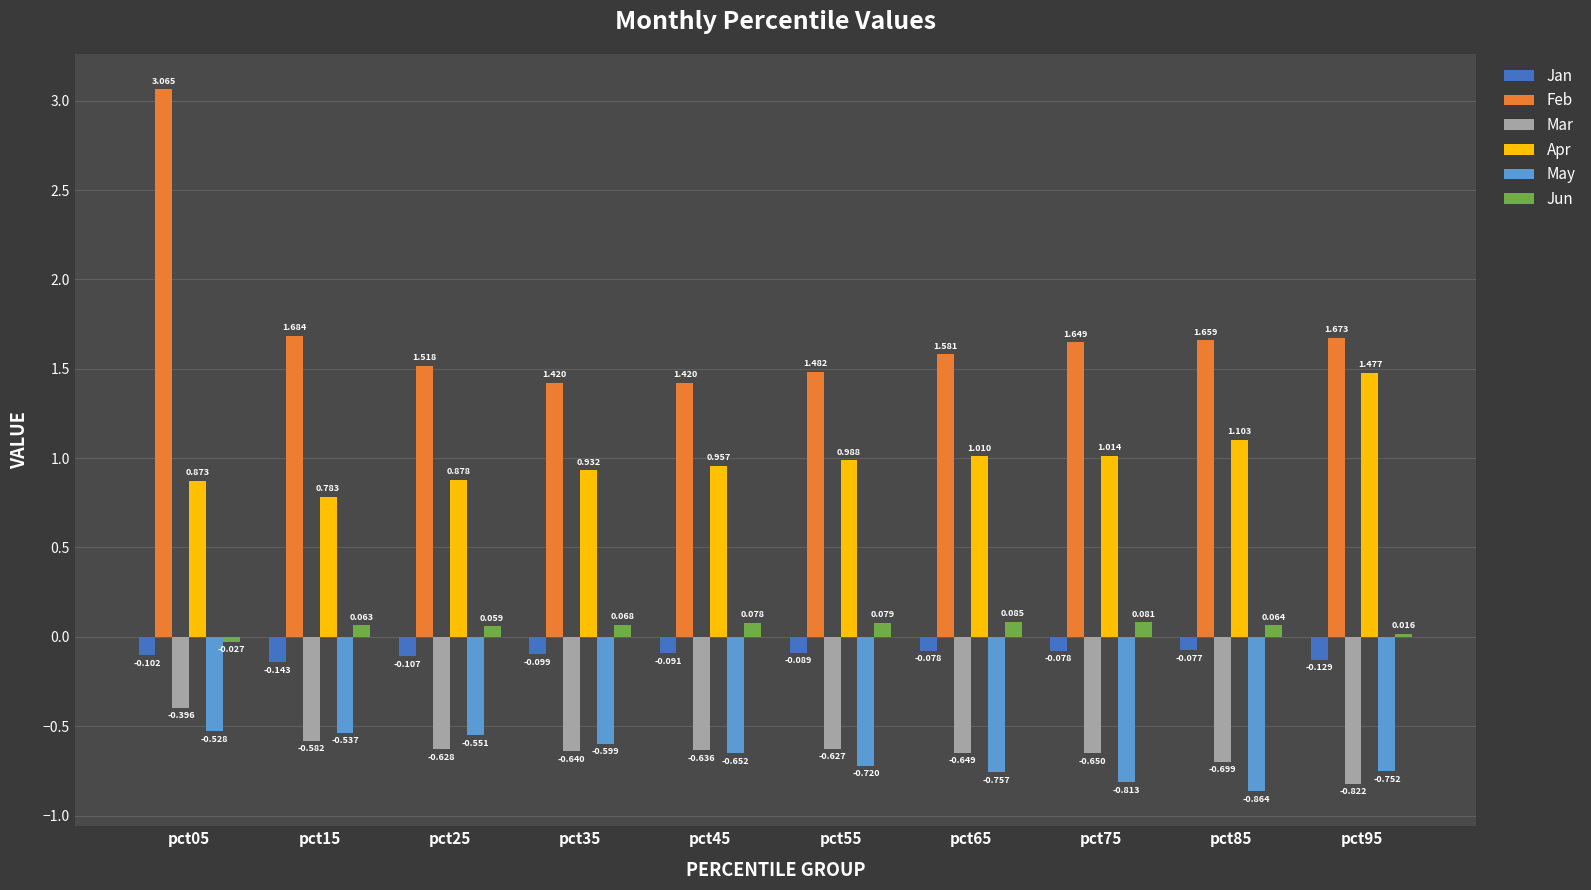

Which series has the largest total across all categories?

Feb